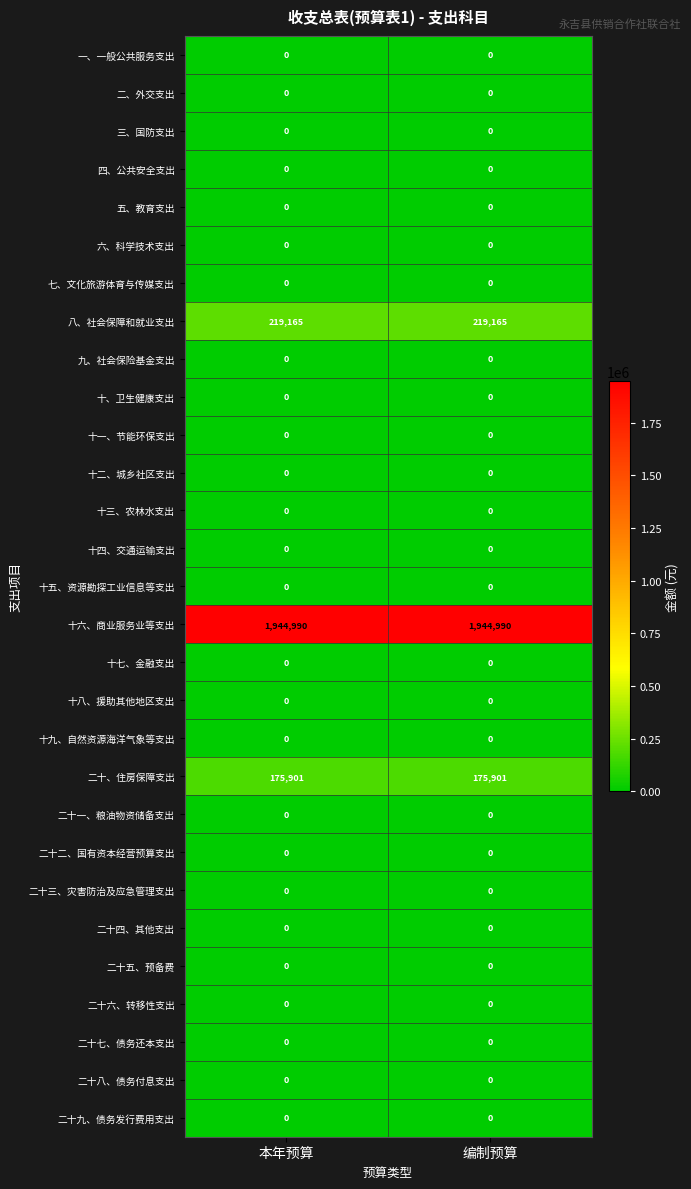

How many categories are shown in the chart?

2